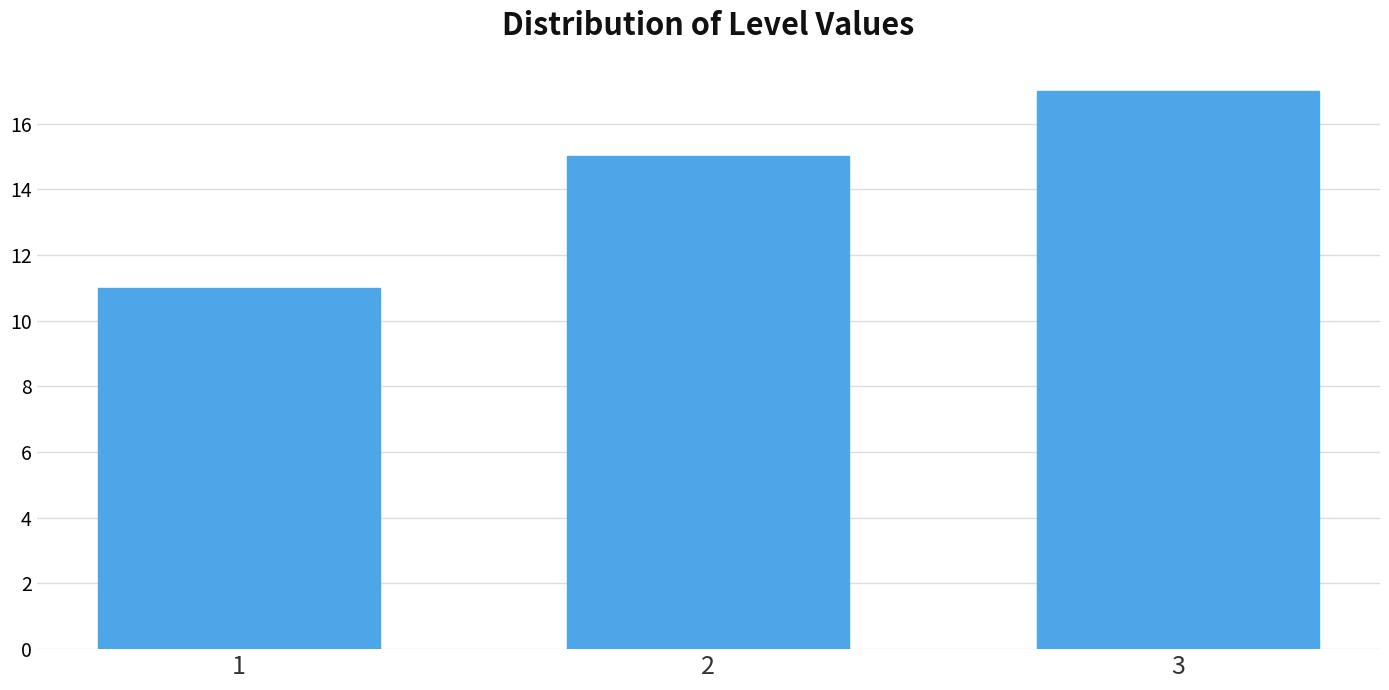

Reading right to left, transcribe all the data shown in this chart.

3=17	2=15	1=11